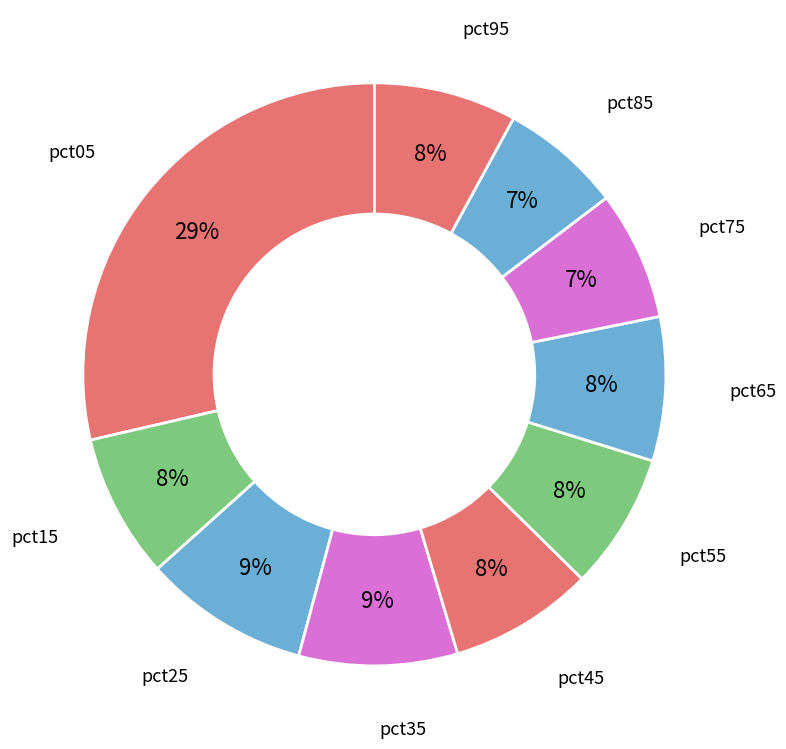

How many segments does this pie chart have?

10